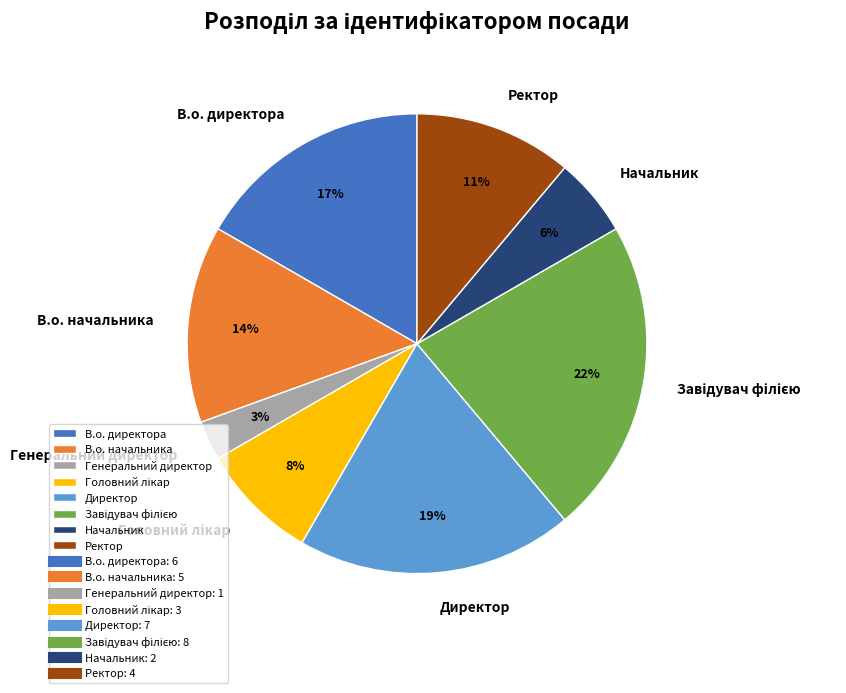

Combined, do Генеральний директор and Директор account for over 50%?

No